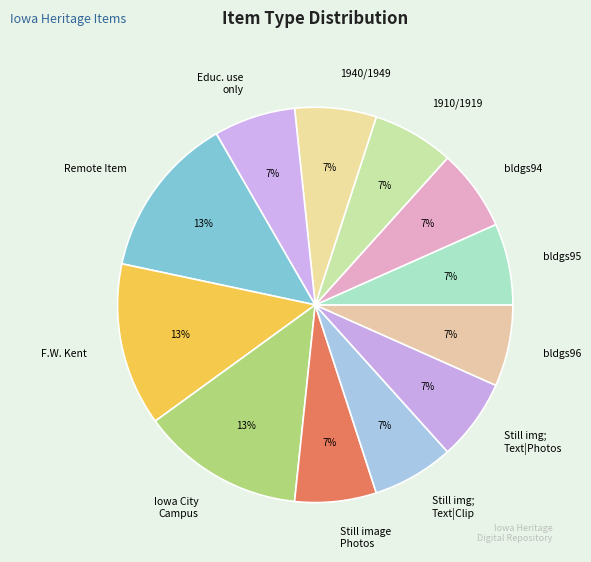

What percentage is the 1910/1919 slice, to the nearest percent?

7%